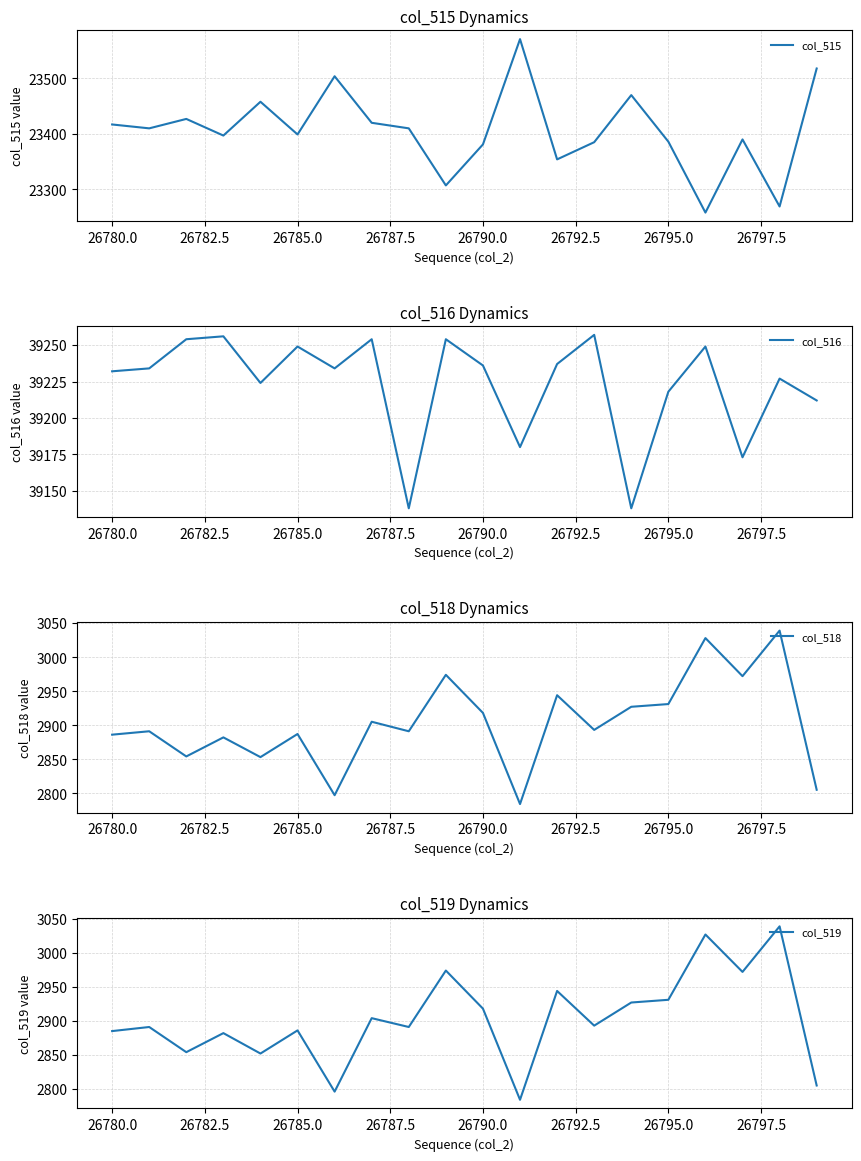

True or false: col_515 and col_518 cross at least once.

False